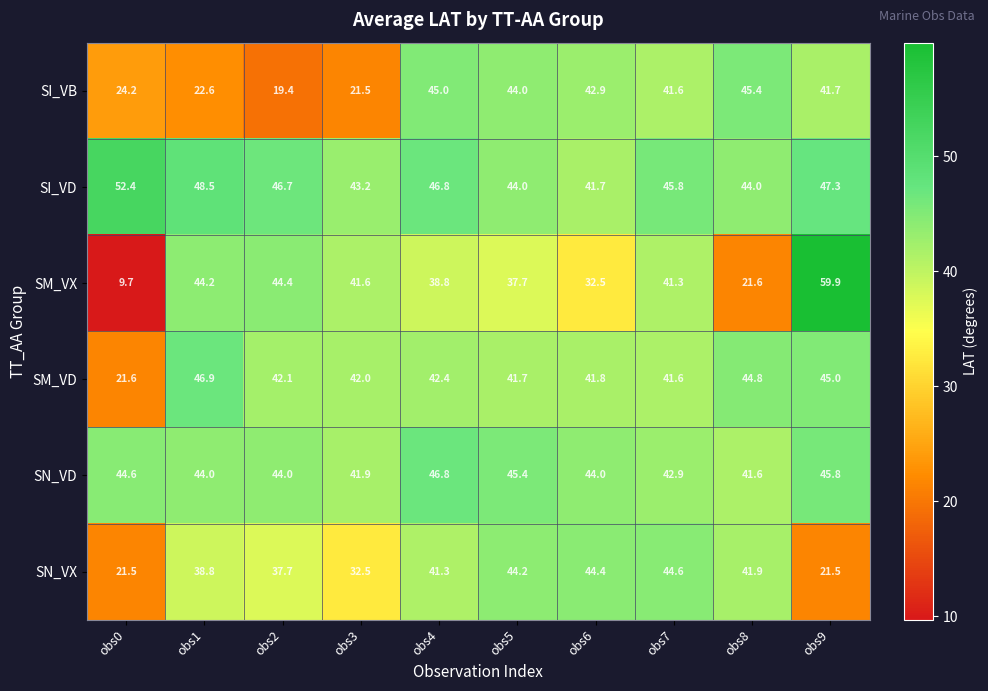

What is the sum of the SN_VX values at obs5 and obs0?

65.7